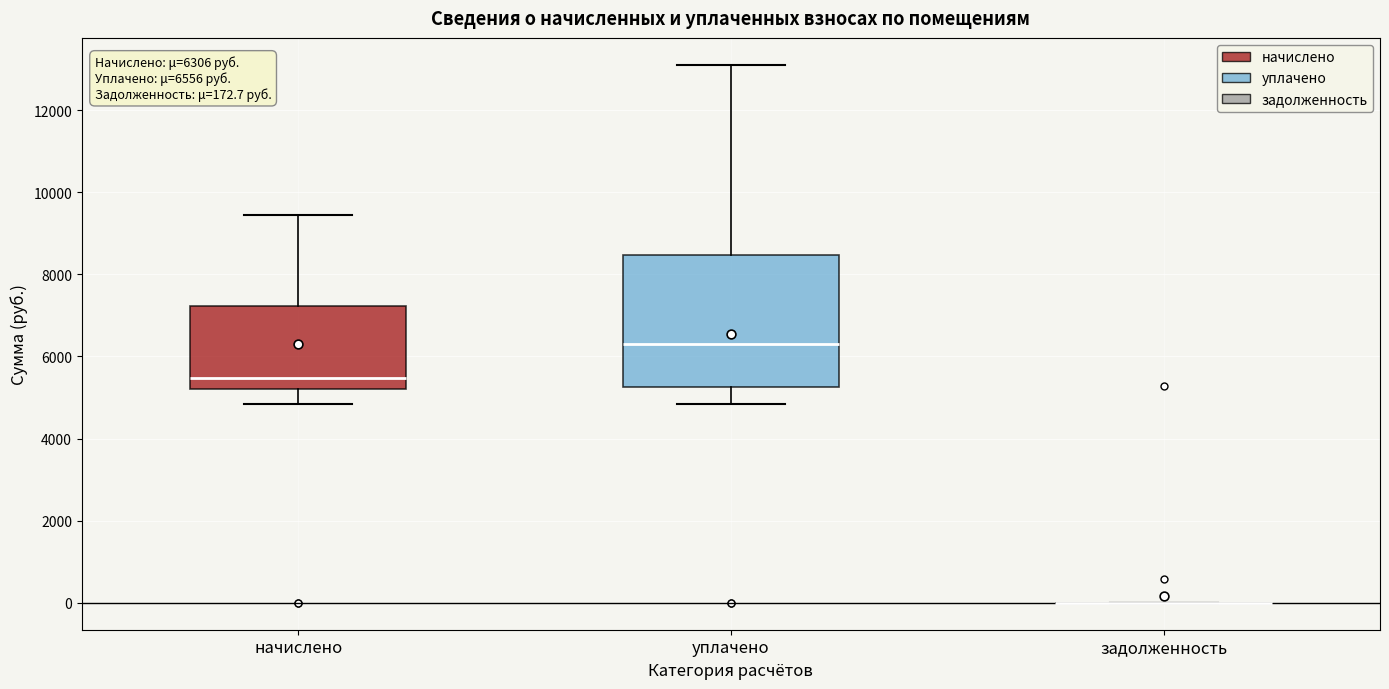

Comparing the boxes themselves (not the whiskers), which one is the tallest?

уплачено